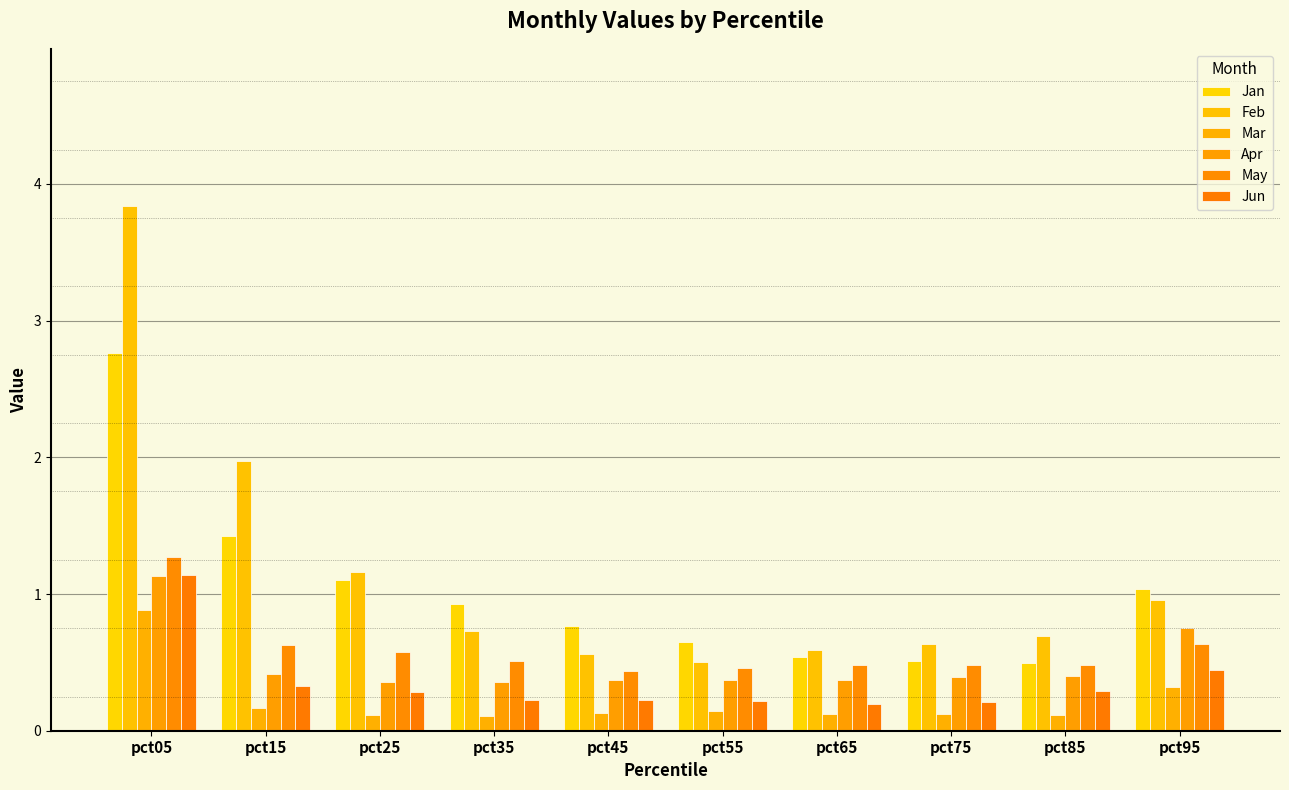

Reading left to right, transcribe all the data shown in this chart.

Jan: pct05=2.8	pct15=1.4	pct25=1.1	pct35=0.9	pct45=0.8	pct55=0.6	pct65=0.5	pct75=0.5	pct85=0.5	pct95=1.0
Feb: pct05=3.8	pct15=2.0	pct25=1.2	pct35=0.7	pct45=0.6	pct55=0.5	pct65=0.6	pct75=0.6	pct85=0.7	pct95=1.0
Mar: pct05=0.9	pct15=0.2	pct25=0.1	pct35=0.1	pct45=0.1	pct55=0.1	pct65=0.1	pct75=0.1	pct85=0.1	pct95=0.3
Apr: pct05=1.1	pct15=0.4	pct25=0.4	pct35=0.4	pct45=0.4	pct55=0.4	pct65=0.4	pct75=0.4	pct85=0.4	pct95=0.8
May: pct05=1.3	pct15=0.6	pct25=0.6	pct35=0.5	pct45=0.4	pct55=0.5	pct65=0.5	pct75=0.5	pct85=0.5	pct95=0.6
Jun: pct05=1.1	pct15=0.3	pct25=0.3	pct35=0.2	pct45=0.2	pct55=0.2	pct65=0.2	pct75=0.2	pct85=0.3	pct95=0.4